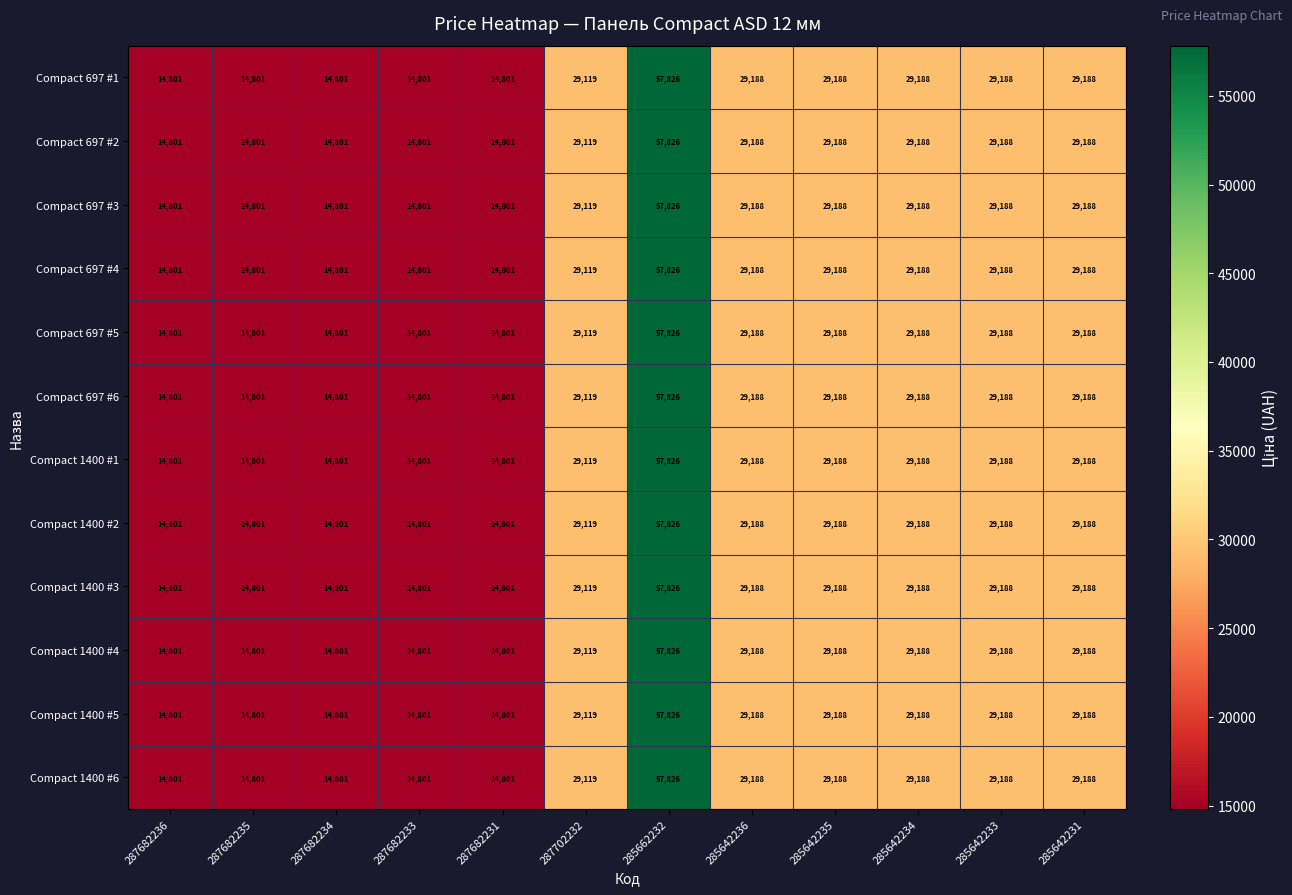

The Compact 697 #4 series shows 26410 at 287682231. True or false?

False